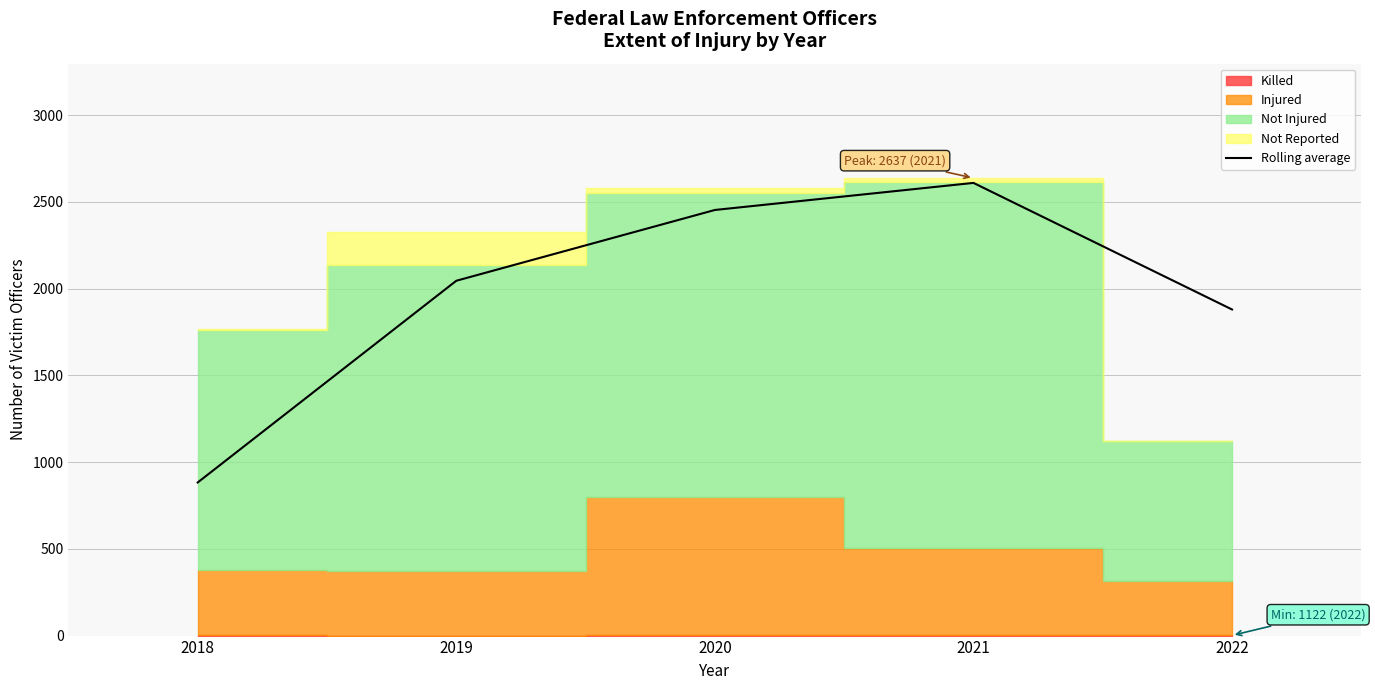

How many lines are shown in the chart?

1